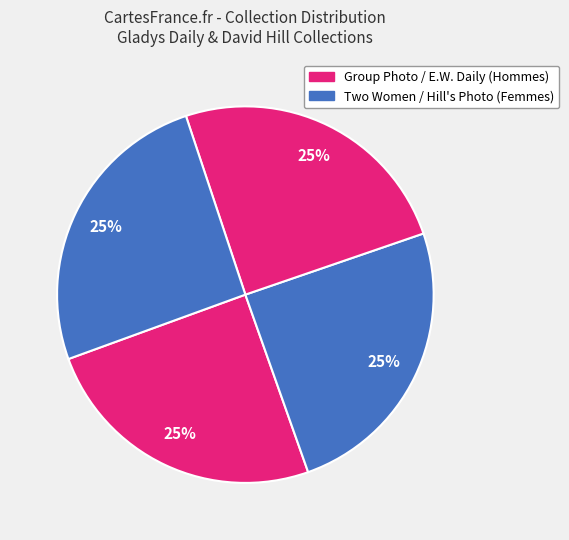

To the nearest percent, what is the average slice percentage?

25%